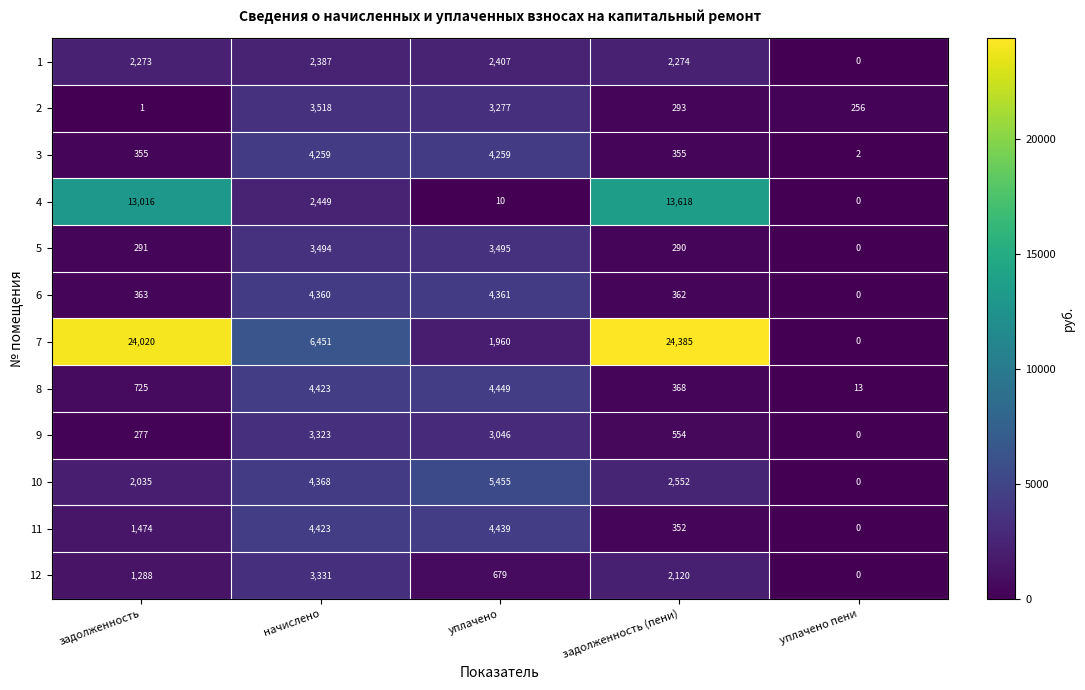

What is the spread (max minus min) of values at уплачено пени?

256